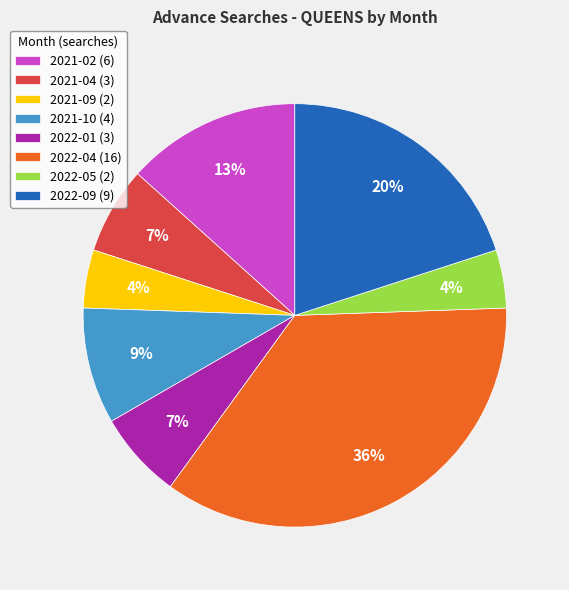

The 2021-02 slice represents 1% of the pie. True or false?

False